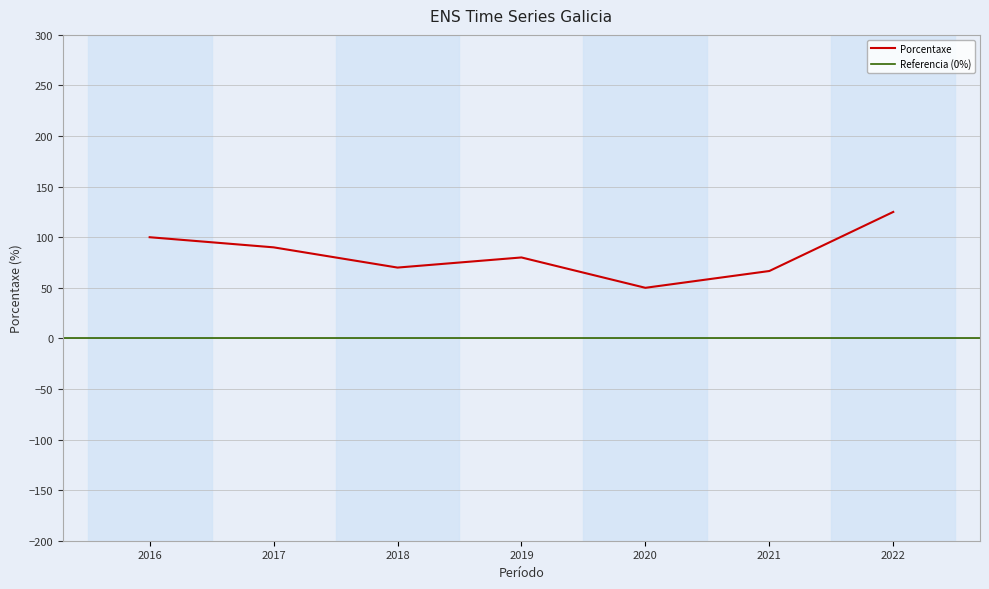

What is the smallest value displayed?

50.0